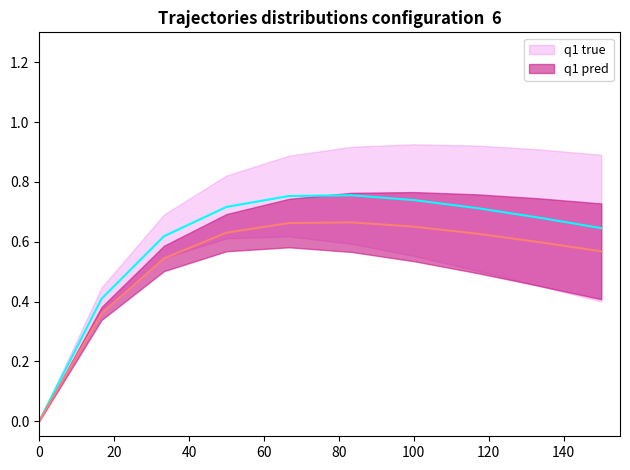

Count the q1 pred values in the range 0 to 1.

10